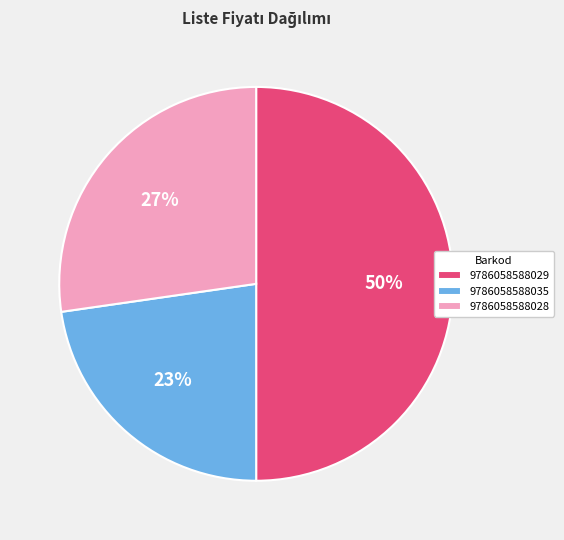

How many segments does this pie chart have?

3